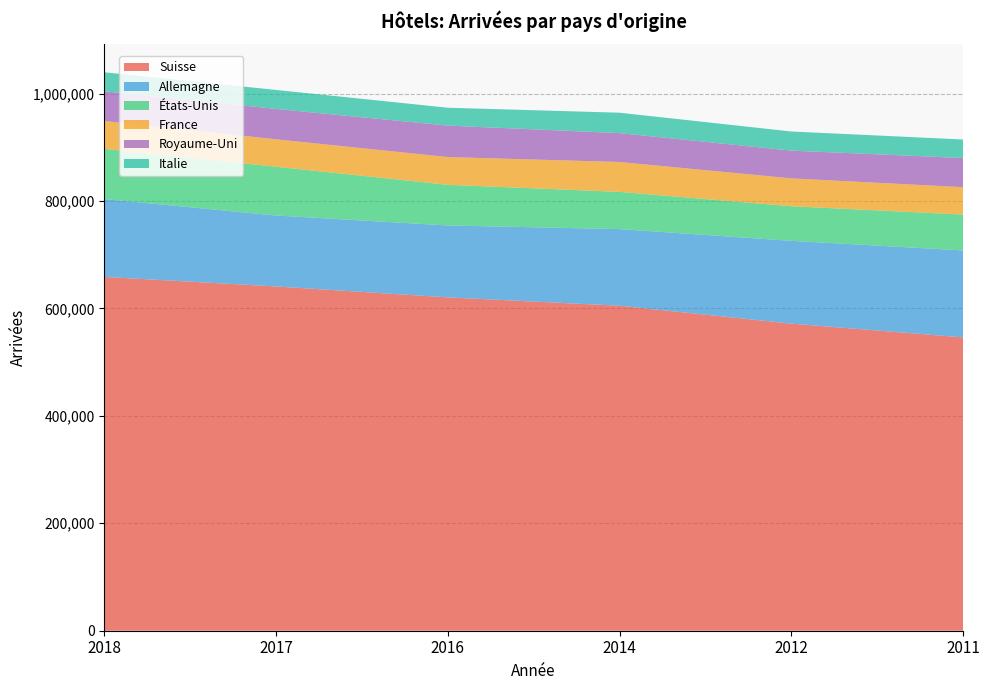

Reading left to right, list all the values displayed in this chart.

Suisse: 2018=658691	2017=640926	2016=620571	2014=605011	2012=571676	2011=546071
Allemagne: 2018=145022	2017=132078	2016=133921	2014=142706	2012=154193	2011=161937
États-Unis: 2018=93379	2017=90783	2016=75651	2014=69271	2012=64356	2011=66718
France: 2018=51850	2017=51075	2016=51629	2014=55620	2012=51884	2011=50989
Royaume-Uni: 2018=55289	2017=56518	2016=58614	2014=53773	2012=51698	2011=54275
Italie: 2018=35405	2017=35395	2016=33249	2014=37997	2012=35592	2011=34499